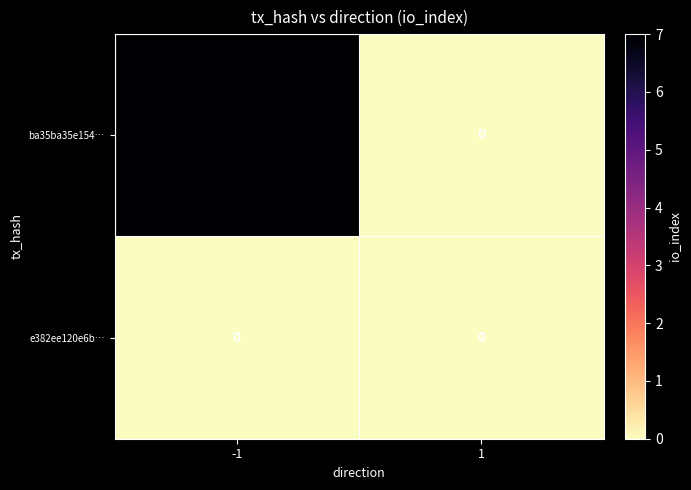

Reading right to left, list all the values displayed in this chart.

ba35ba35e154…: 1=0	-1=7
e382ee120e6b…: 1=0	-1=0